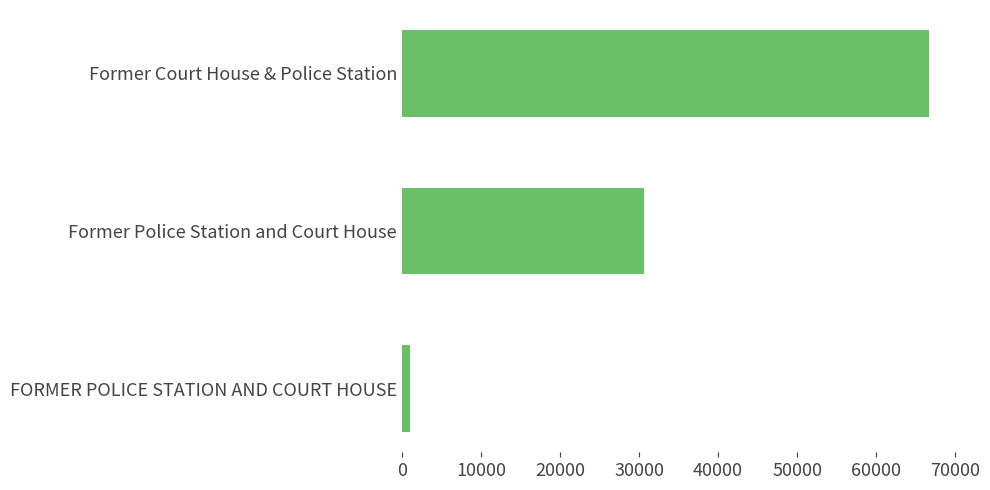

What is the sum of all values?

98255